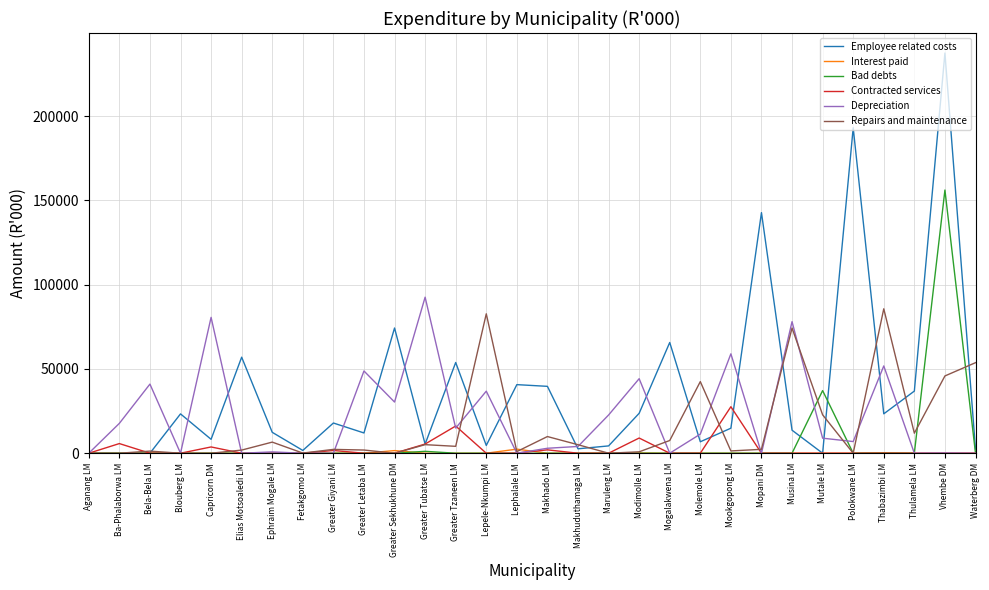

What is the spread (max minus min) of values at Molemole LM?

42495